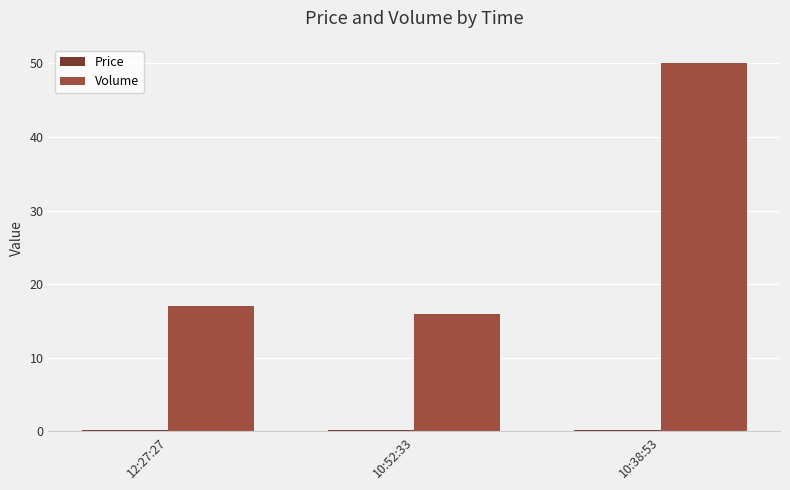

What is the greatest value displayed?

50.0